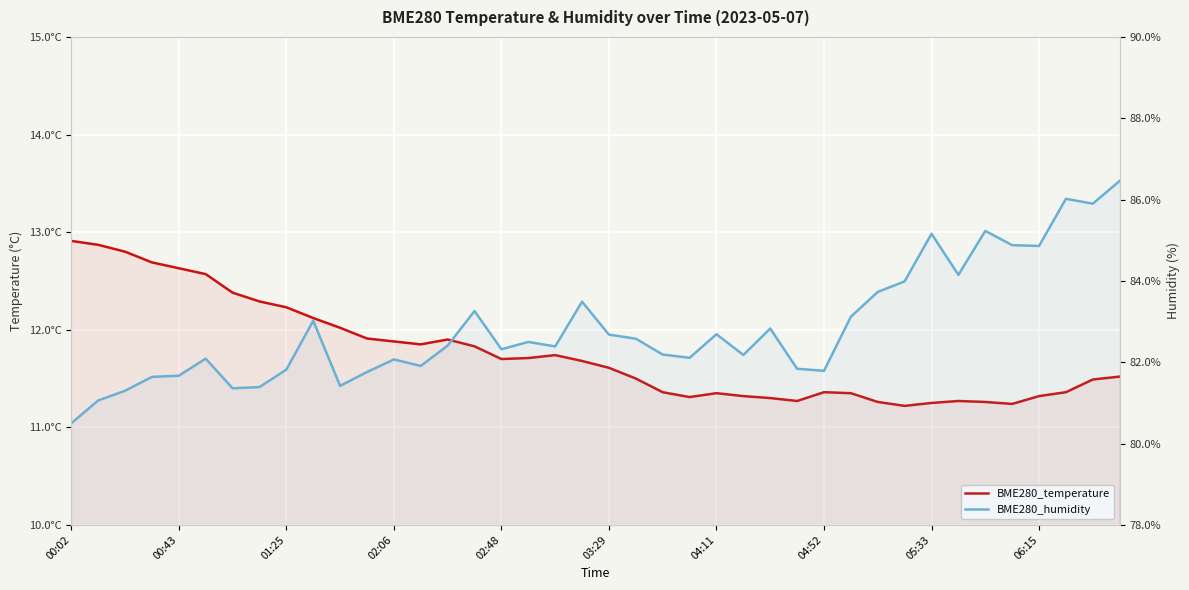

Which series changed the most between 03:29 and 18?

BME280_temperature